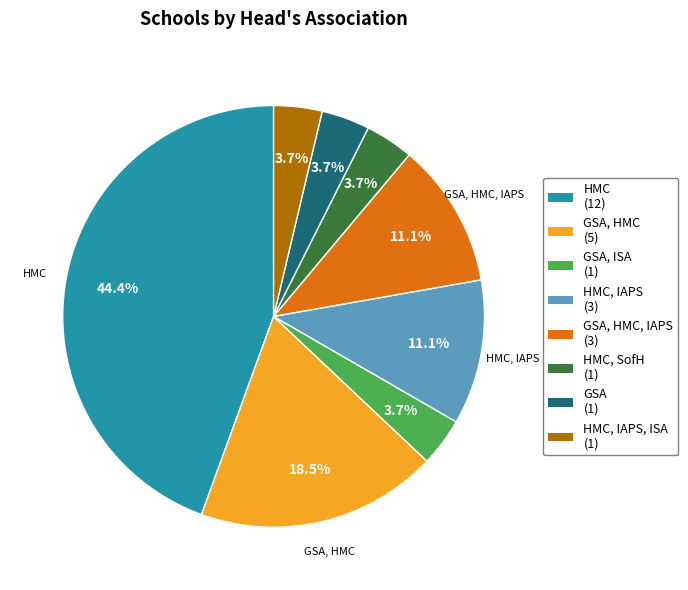

Is there a majority slice in this chart?

No